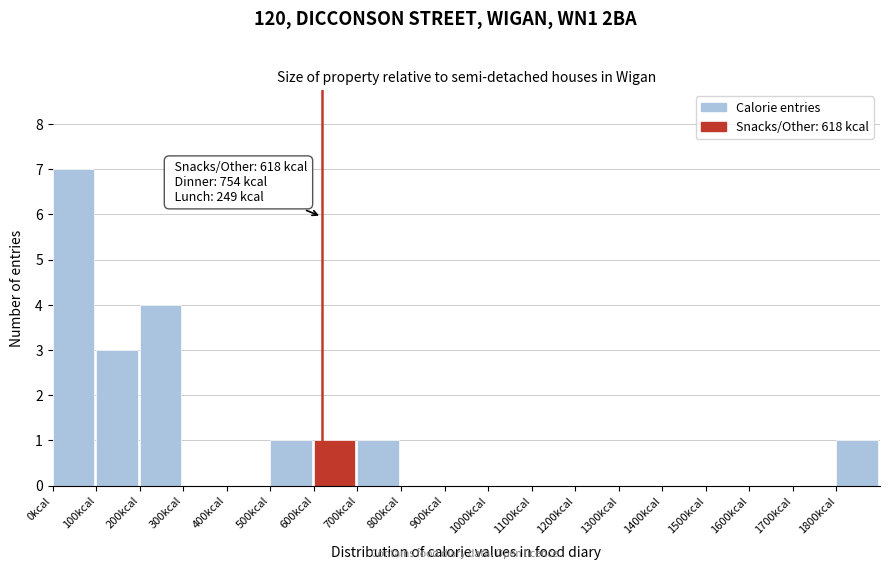

Over which range of the x-axis is the bar tallest?

0 to 100